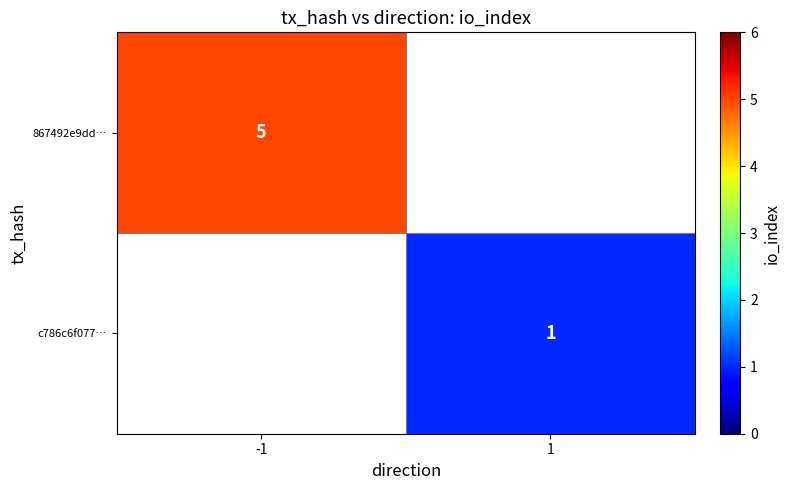

Is the value of c786c6f077… at 1 greater than the value of 867492e9dd… at -1?

No